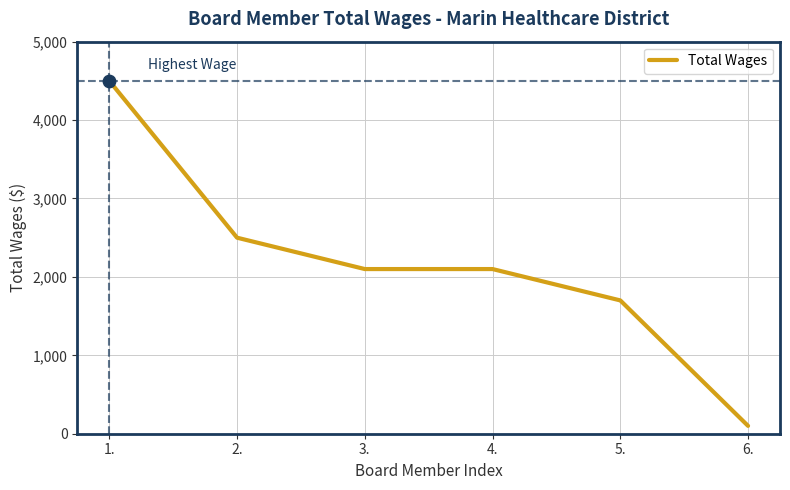

What is the change in value from 4. to 5.?

-400